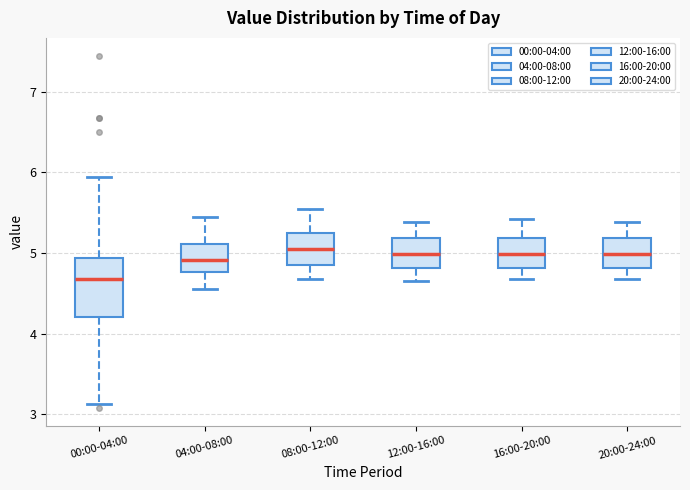

Where is the upper edge of the box for 04:00-08:00 on the y-axis? The values are not printed on the chart, so give them approximately, as read against the axis.

5.1